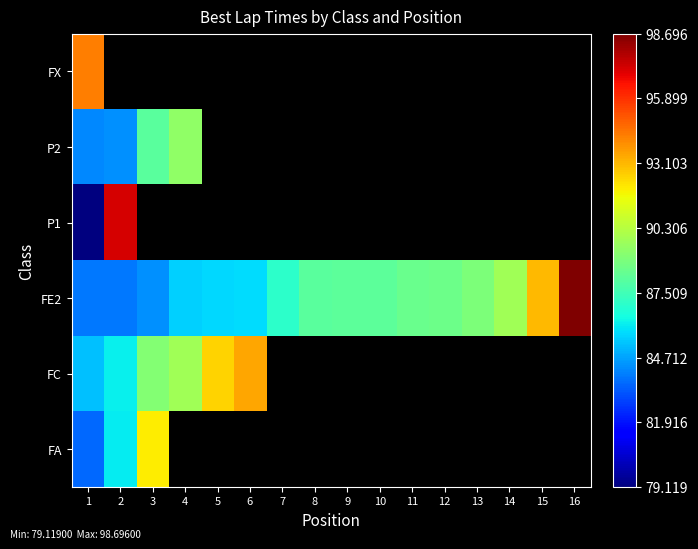

What is the difference between the P2 values at 2 and 3?

3.7